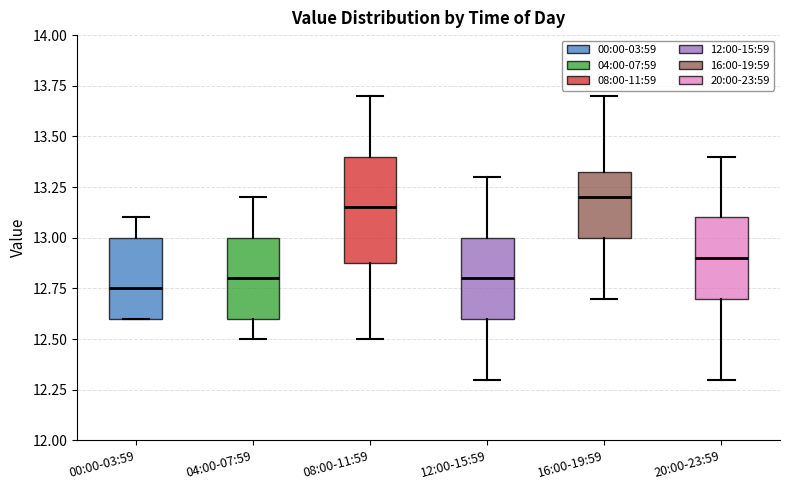

Reading left to right, transcribe this box plot: for each box, give where its median line is, the range the box spans, and where its two whiskers end, as read against the y-axis. The values are not printed on the chart, so give them approximately, as read against the axis.

00:00-03:59: median 12.75, box 12.60 to 13.00, whiskers 12.60 to 13.10
04:00-07:59: median 12.80, box 12.60 to 13.00, whiskers 12.50 to 13.20
08:00-11:59: median 13.15, box 12.90 to 13.40, whiskers 12.50 to 13.70
12:00-15:59: median 12.80, box 12.60 to 13.00, whiskers 12.30 to 13.30
16:00-19:59: median 13.20, box 13.00 to 13.35, whiskers 12.70 to 13.70
20:00-23:59: median 12.90, box 12.70 to 13.10, whiskers 12.30 to 13.40